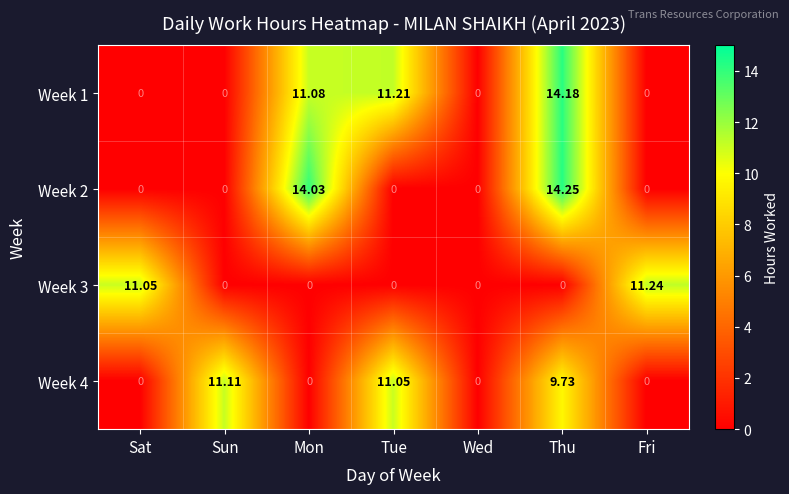

Which label corresponds to the largest value in the chart?

Thu